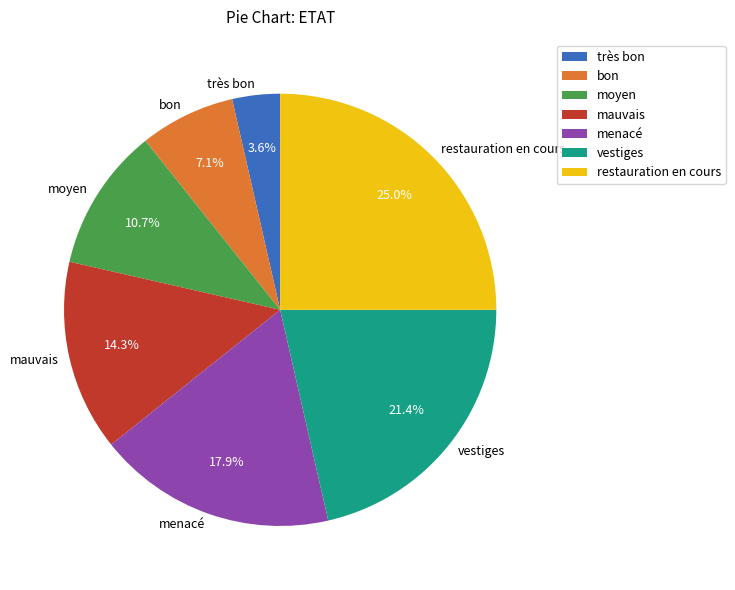

Which category has the biggest portion of the pie?

restauration en cours